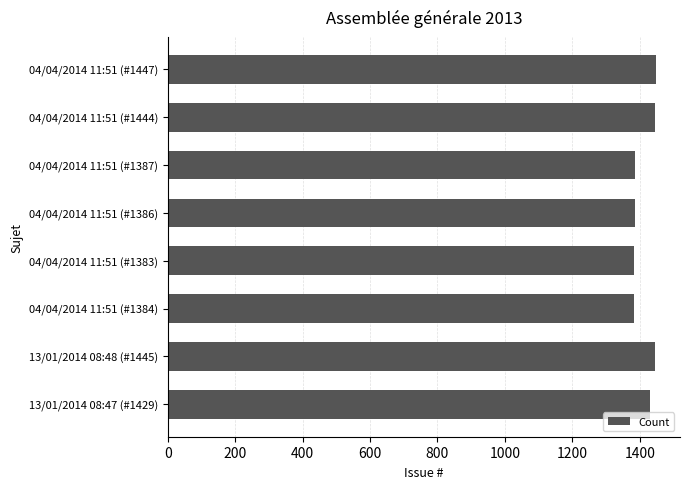

How many values are below 1429?

4